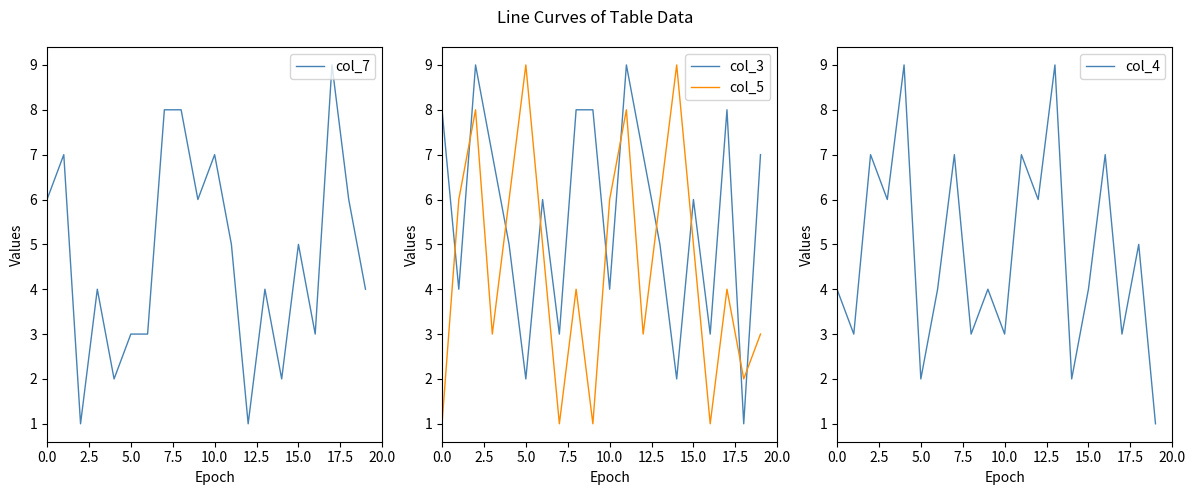

True or false: col_3 has more than 2 interior local peaks.

True